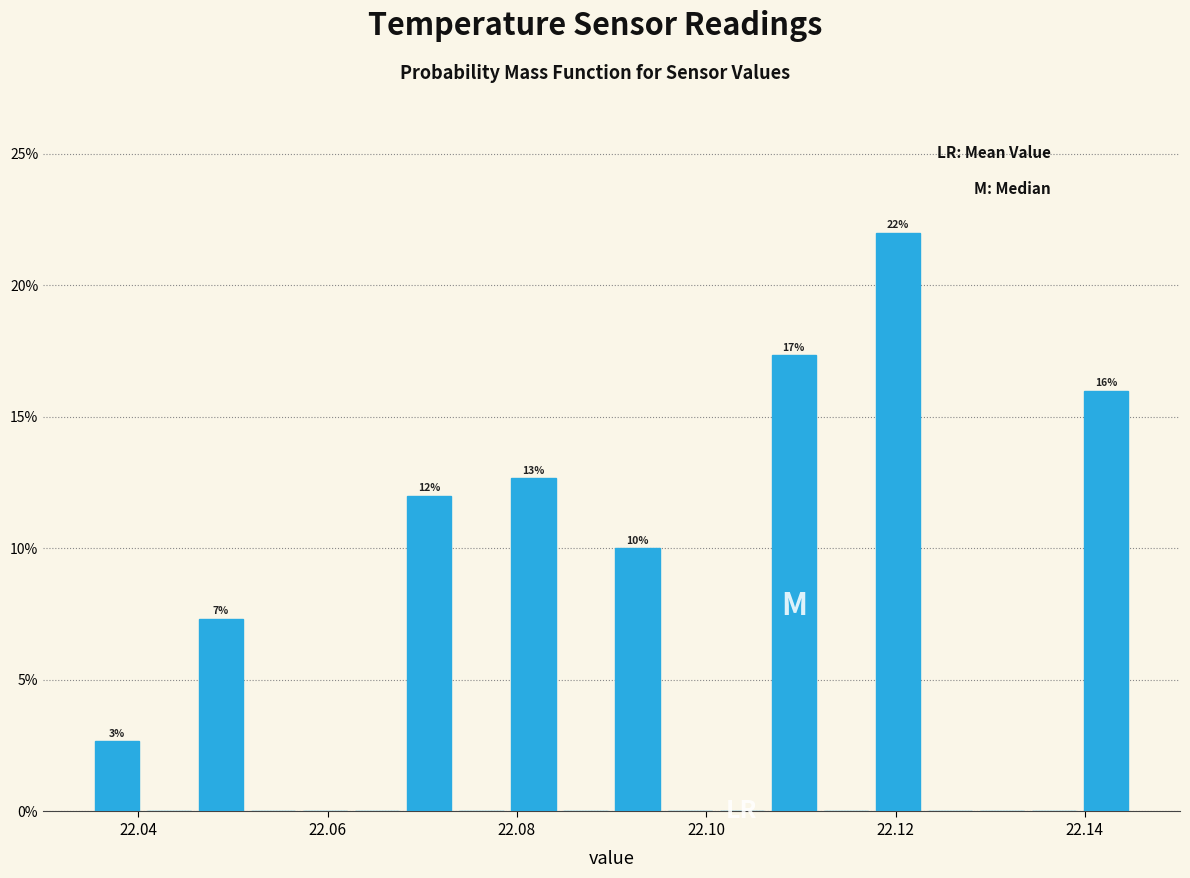

Around what value on the x-axis is the tallest bar? Give the approximate position of its centre, as read against the axis.

22.120